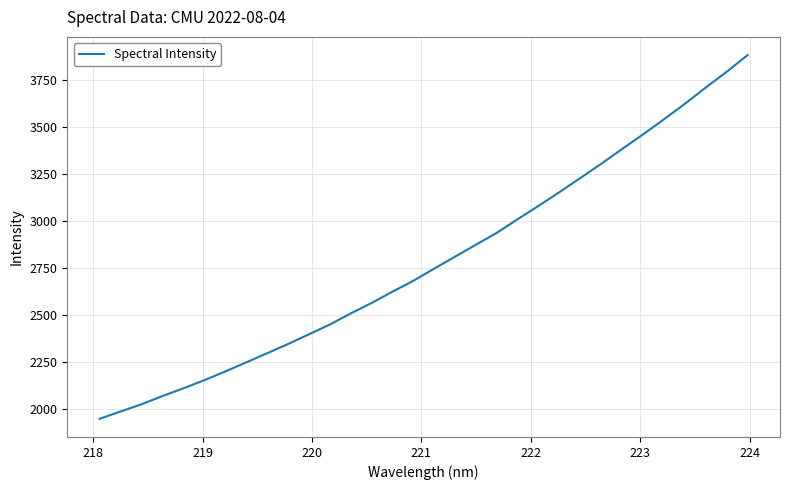

What is the maximum value shown in the chart?

3882.3